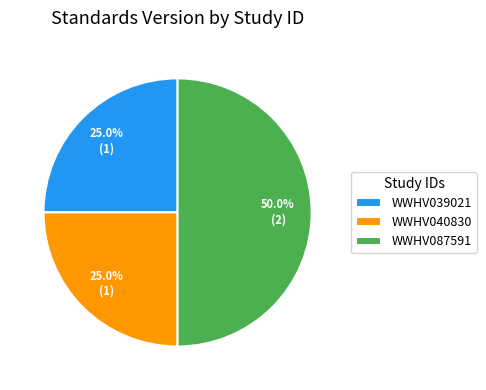

To the nearest percent, what is the average slice percentage?

33%